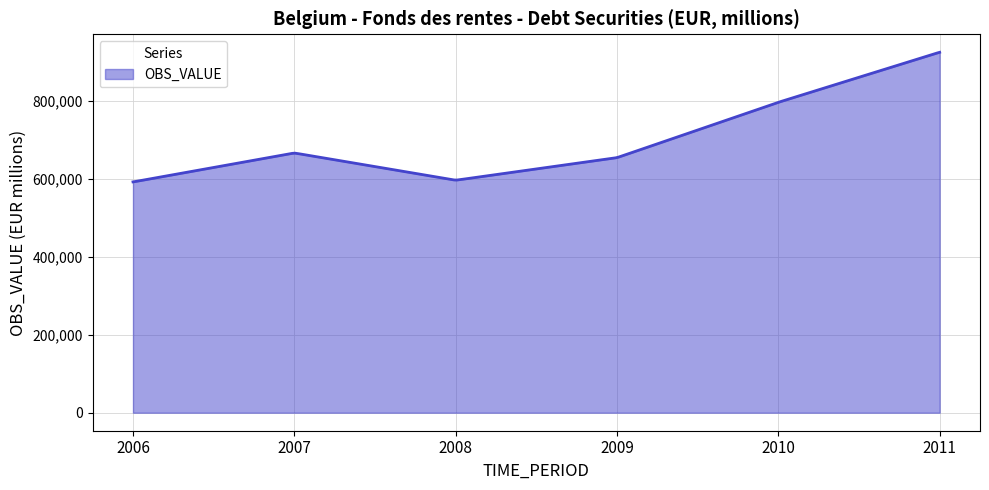

What is the minimum value shown in the chart?

591992.3